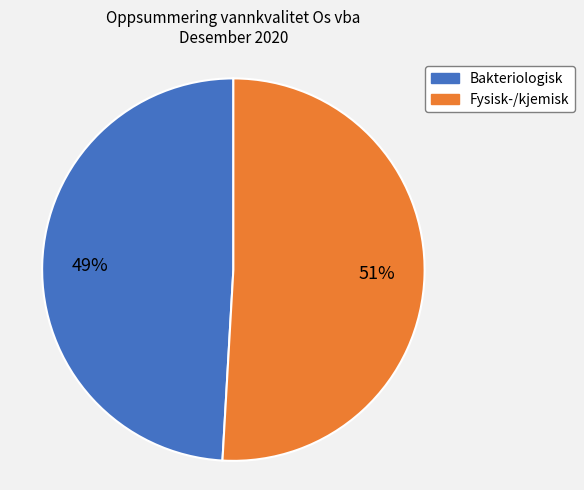

Which category has the smallest portion of the pie?

Bakteriologisk